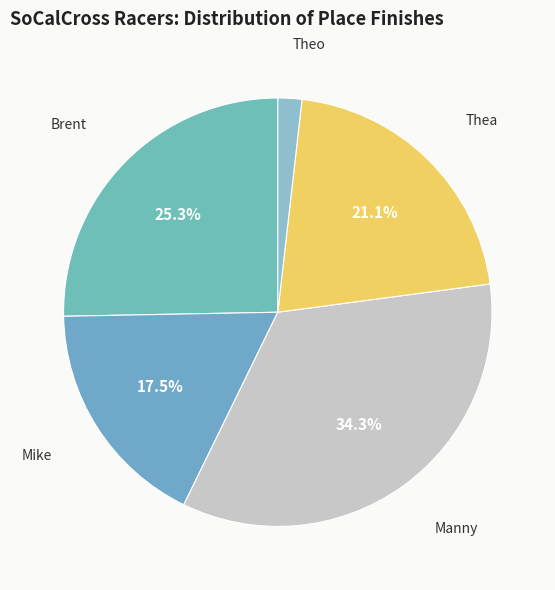

How many segments does this pie chart have?

5